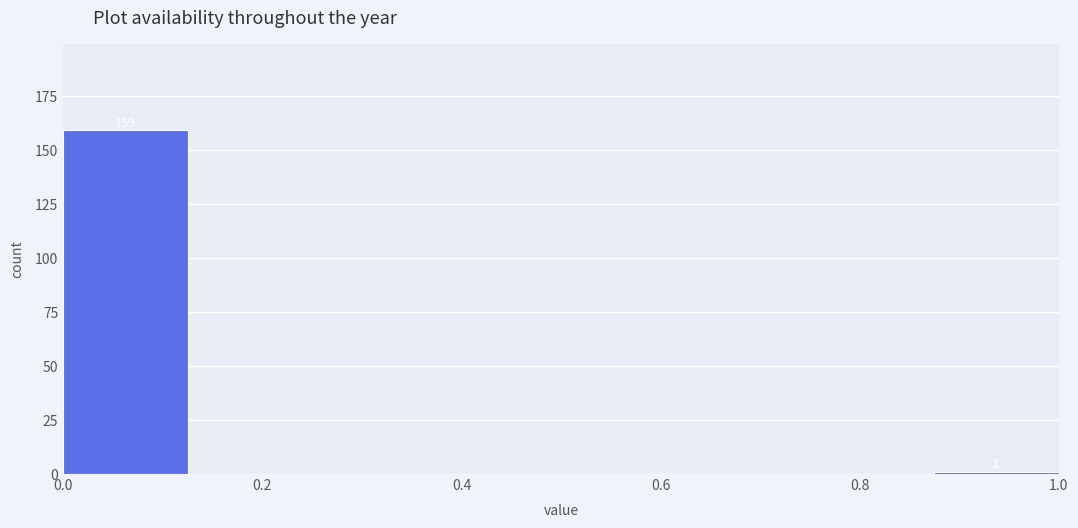

Which range on the x-axis has the tallest bar?

0.000 to 0.125